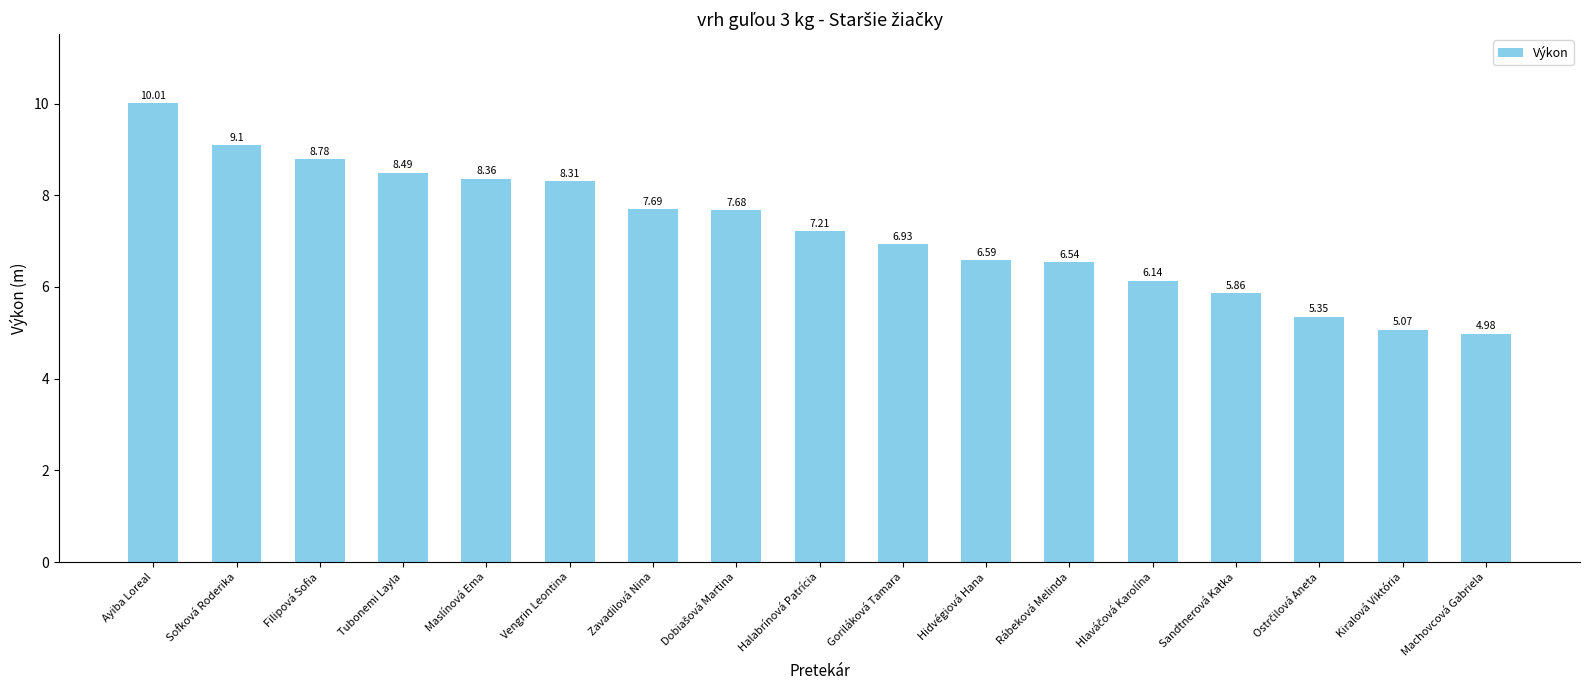

Which category has the lowest value across all series?

Machovcová Gabriela